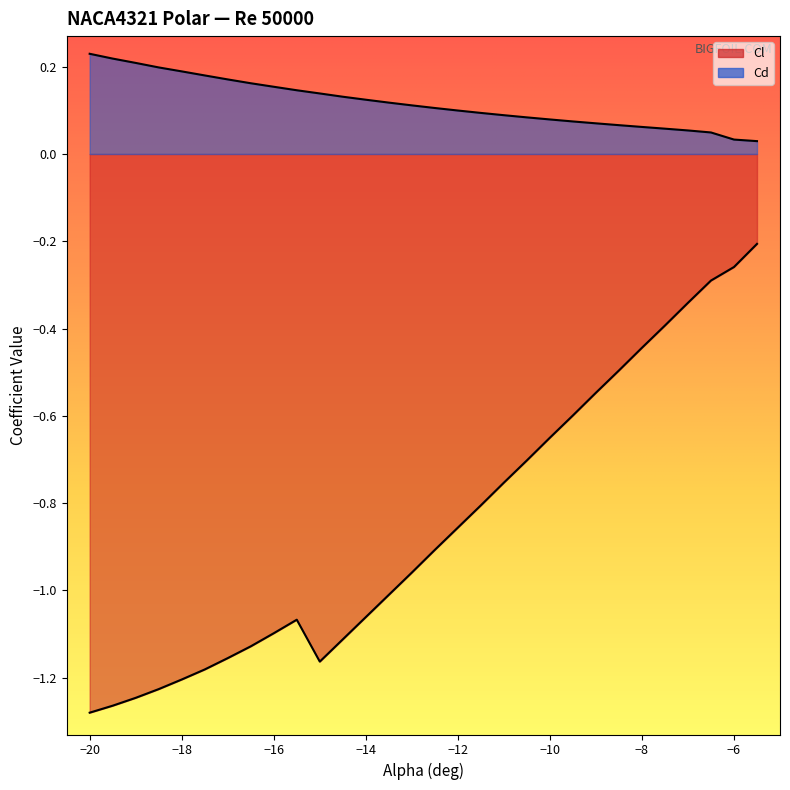

Reading right to left, extract all data points from this chart.

Cl: -0.2	-0.3	-0.3	-0.3	-0.4	-0.4	-0.5	-0.5	-0.6	-0.7	-0.7	-0.8	-0.8	-0.9	-0.9	-1.0	-1.0	-1.1	-1.1	-1.2	-1.1	-1.1	-1.1	-1.2	-1.2	-1.2	-1.2	-1.2	-1.3	-1.3
Cd: 0.0	0.0	0.0	0.1	0.1	0.1	0.1	0.1	0.1	0.1	0.1	0.1	0.1	0.1	0.1	0.1	0.1	0.1	0.1	0.1	0.1	0.2	0.2	0.2	0.2	0.2	0.2	0.2	0.2	0.2